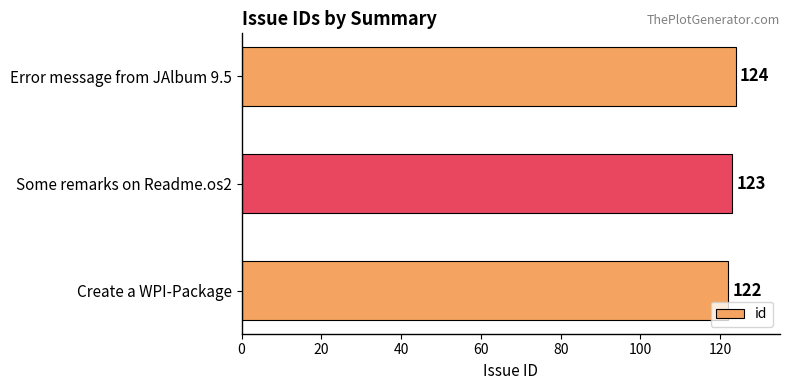

Reading top to bottom, what are all the values shown in this chart?

124	123	122